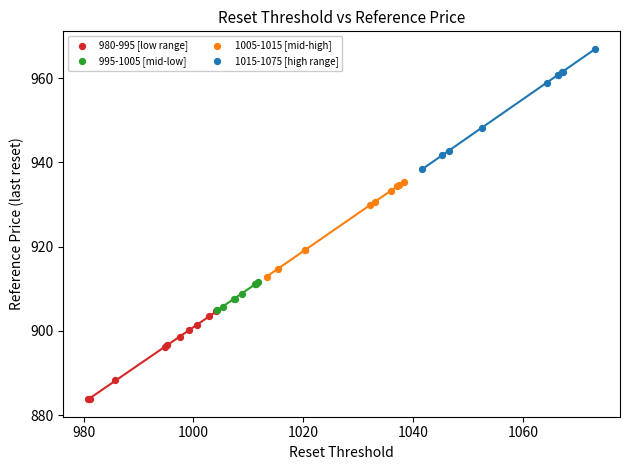

Which series contains the lowest Y value?

980-995 [low range]